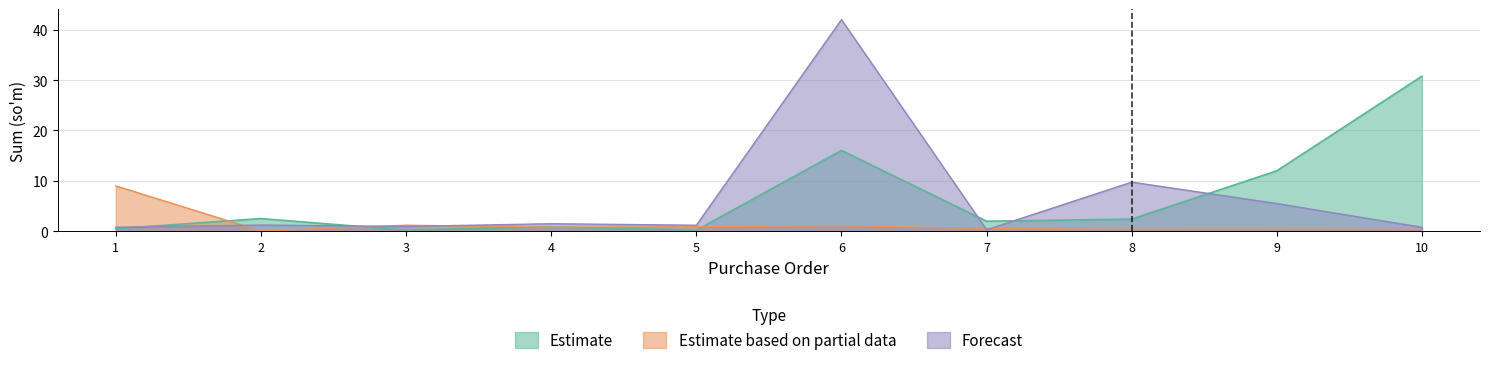

How many lines are shown in the chart?

3